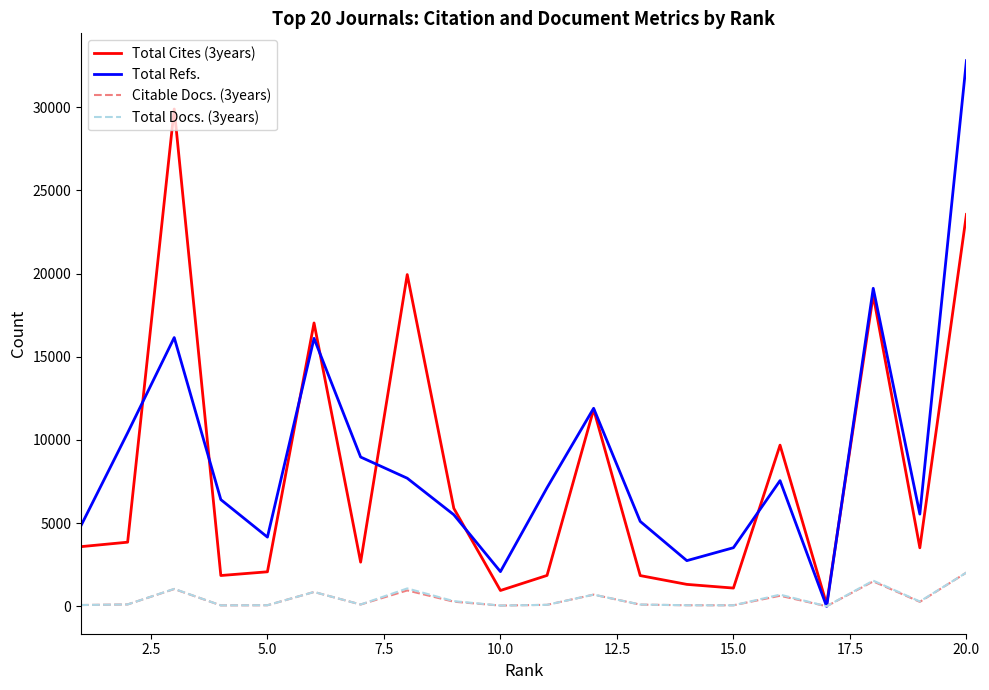

Which series has the widest spread of values?

Total Refs.